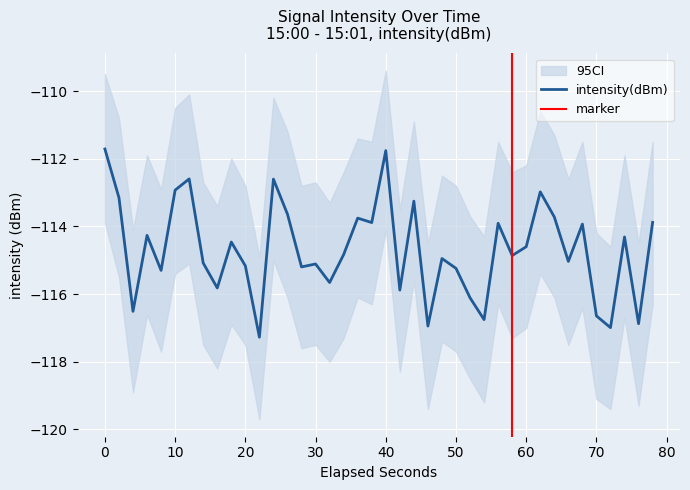

Does the chart display data point markers on the line(s)?

No